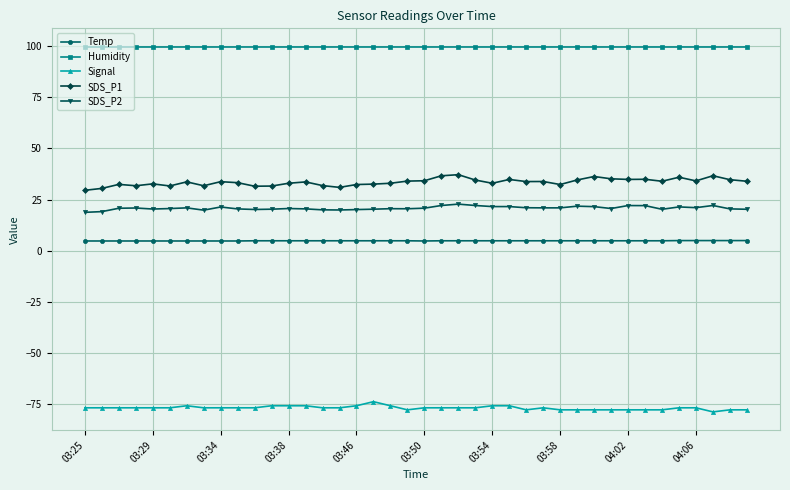

Count the number of categories in the chart.

40